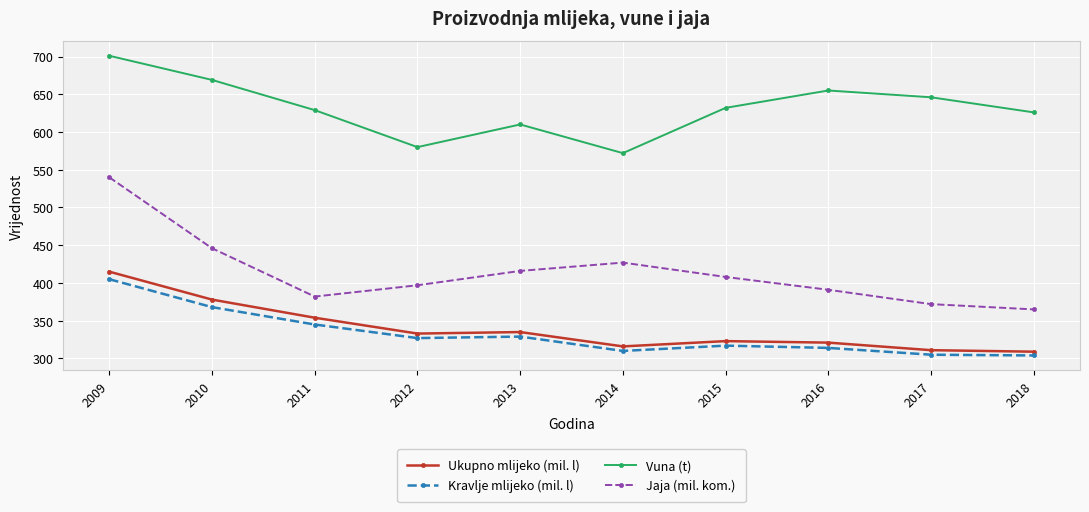

At 2015, list the series in order from largest to smallest.

Vuna (t), Jaja (mil. kom.), Ukupno mlijeko (mil. l), Kravlje mlijeko (mil. l)